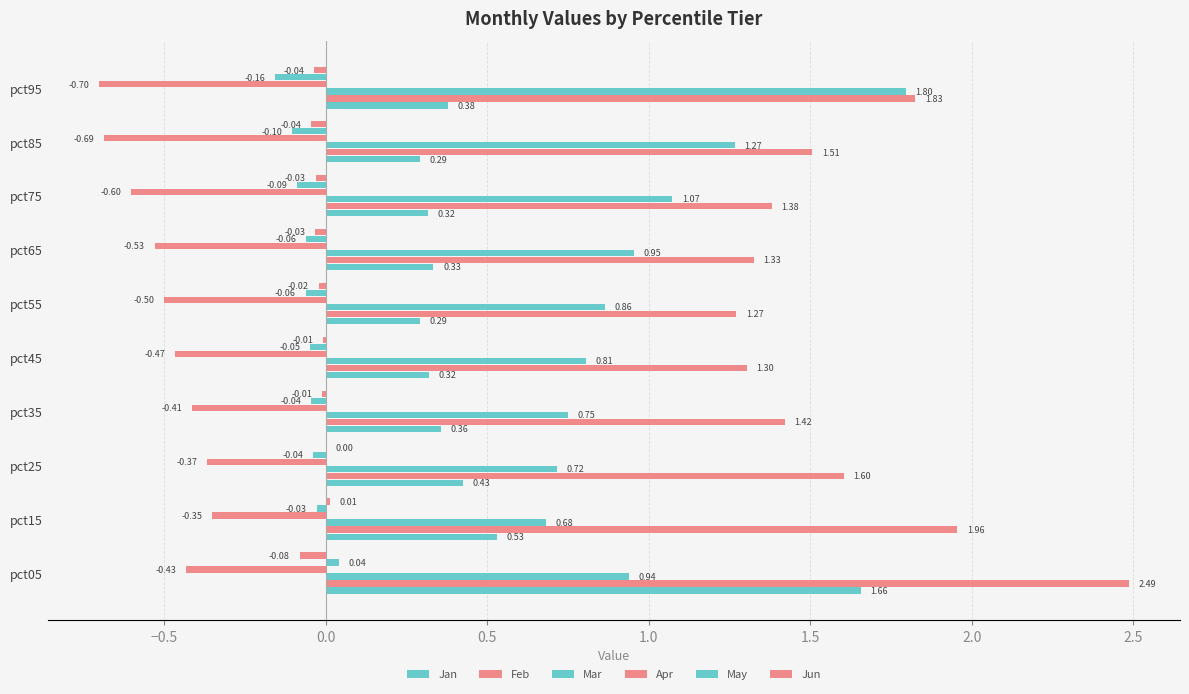

How many series are shown in this chart?

6